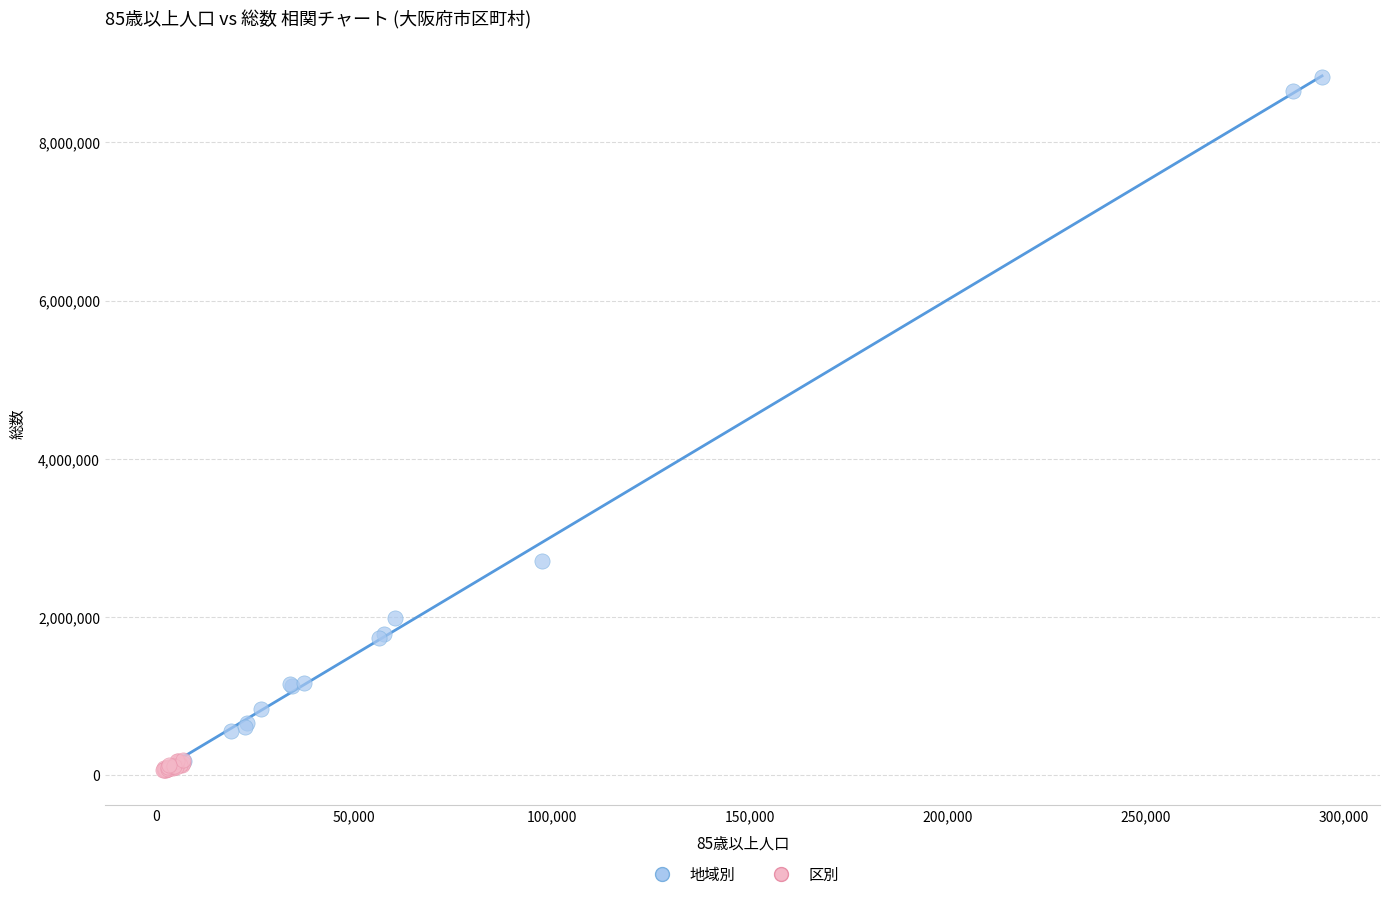

Which series contains the highest Y value?

地域別